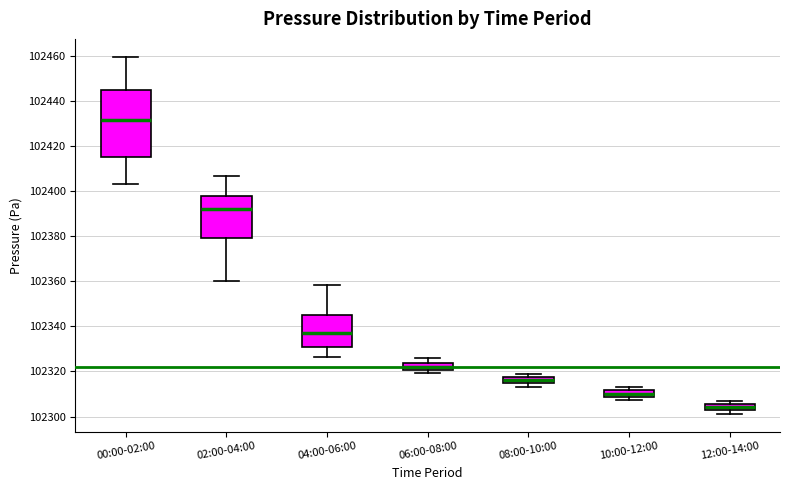

Which box's median line is the highest?

00:00-02:00